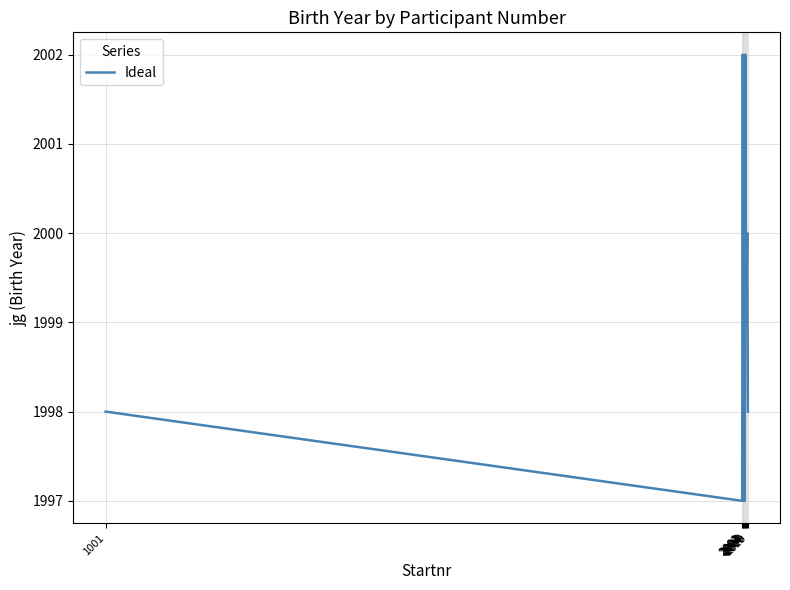

The chart shows a value of 1998 at 2003. True or false?

True